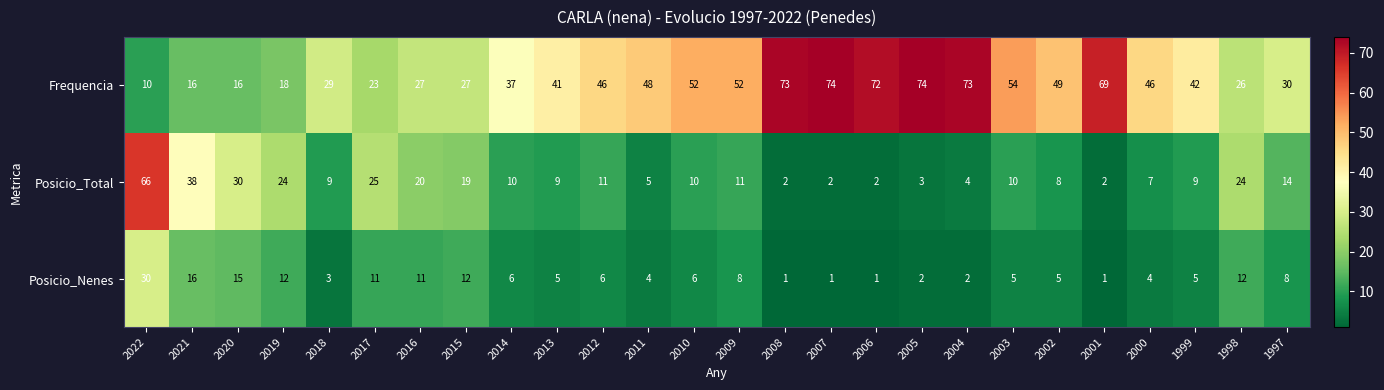

At which category is the sum across all series the highest?

2022